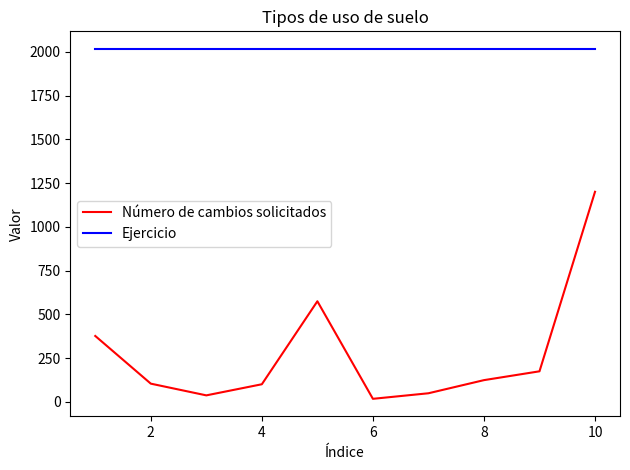

Which series has the widest spread of values?

Número de cambios solicitados